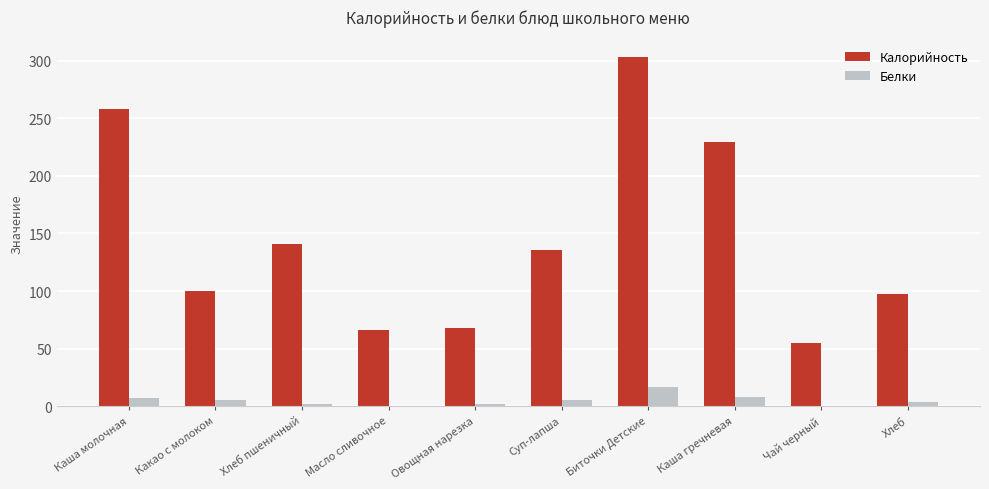

True or false: Калорийность has a value of 258.0 at Каша молочная.

True